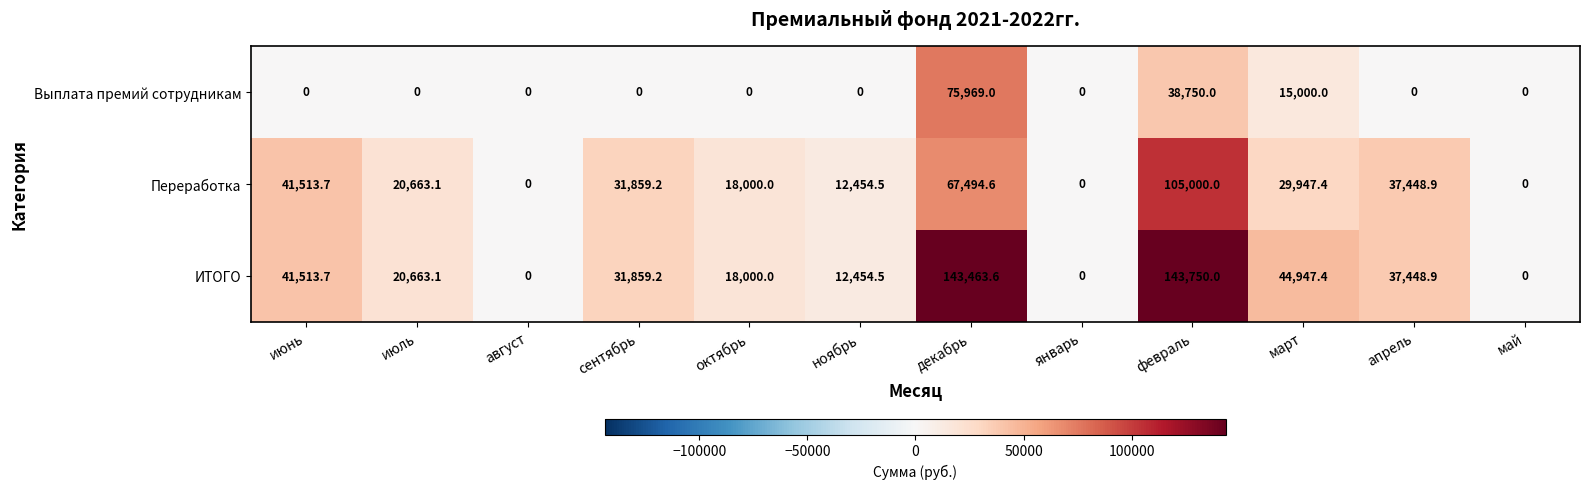

What is the total value across all series at октябрь?

36000.0